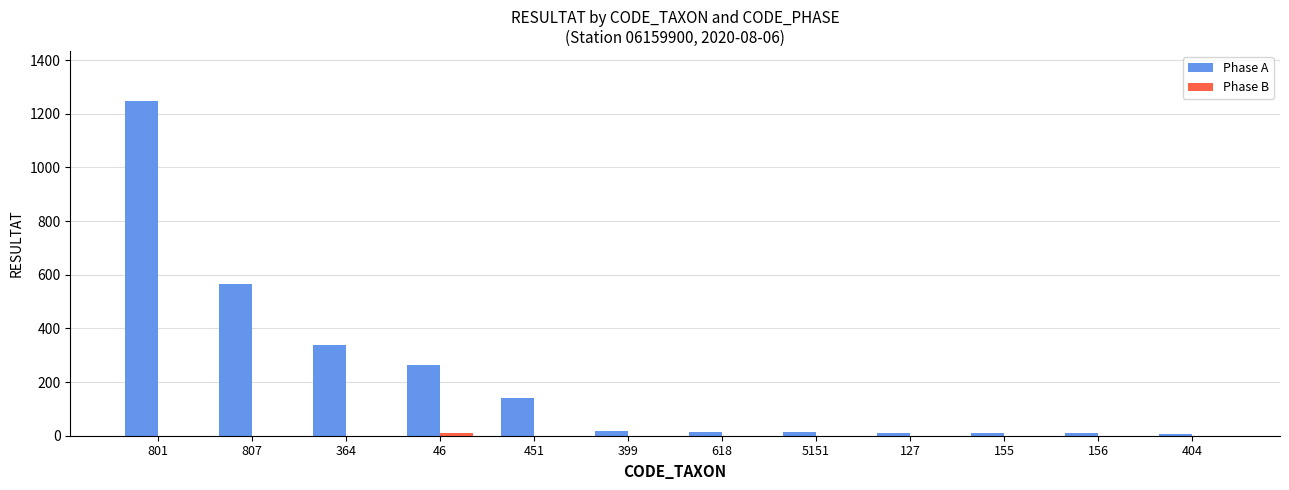

What is the sum of all Phase A values?

2638